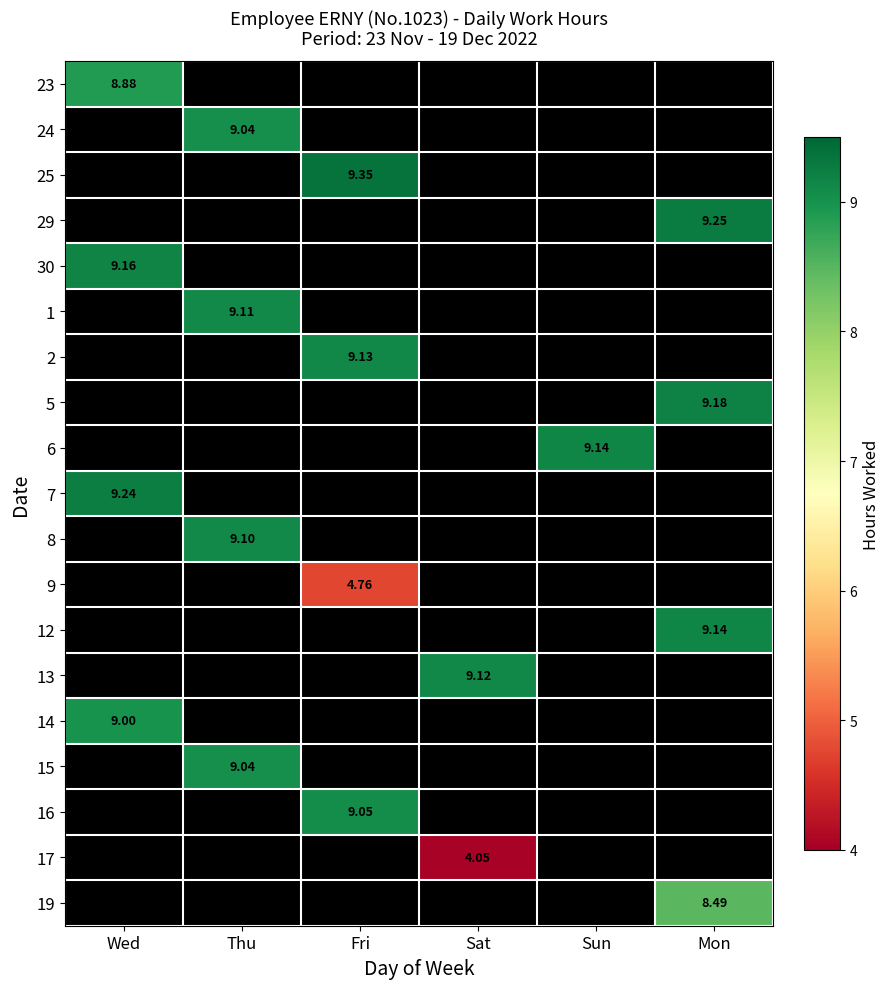

Where is 24 nearest to the value 4?

Wed